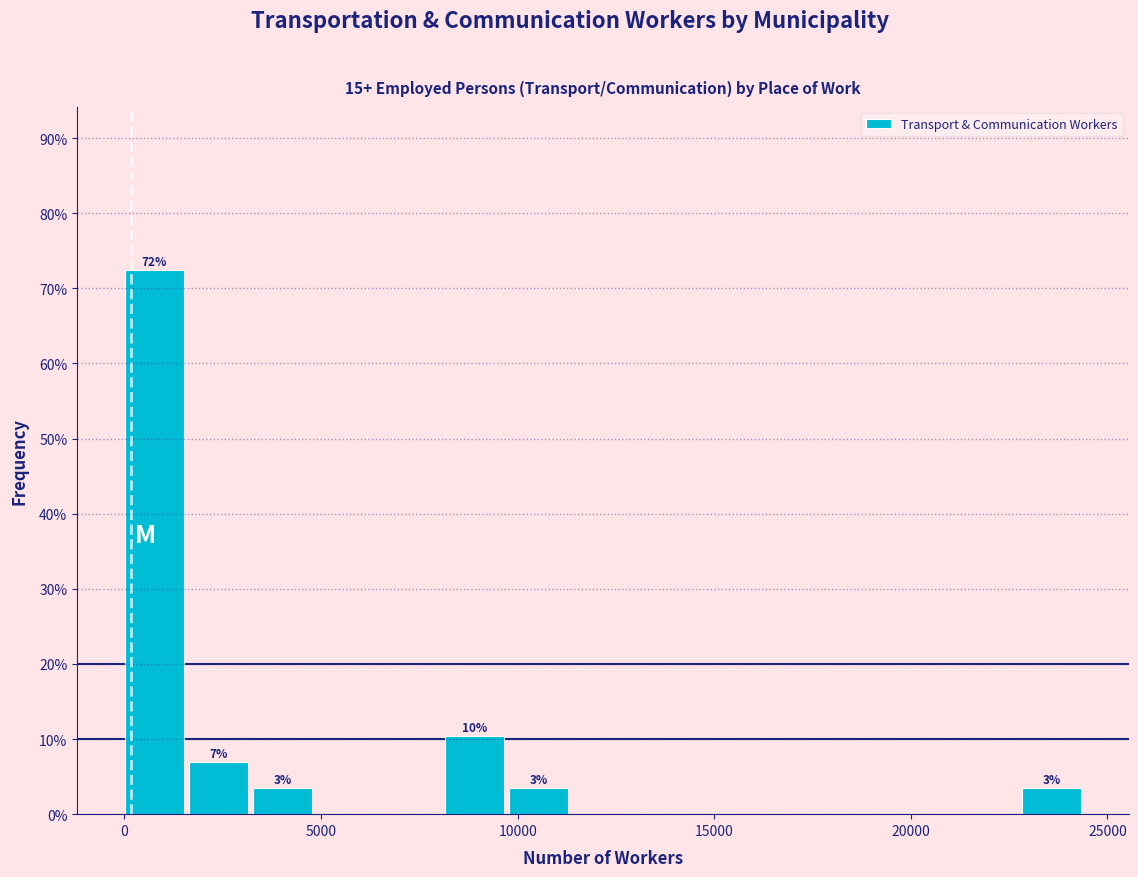

Around what value on the x-axis is the tallest bar? Give the approximate position of its centre, as read against the axis.

1000